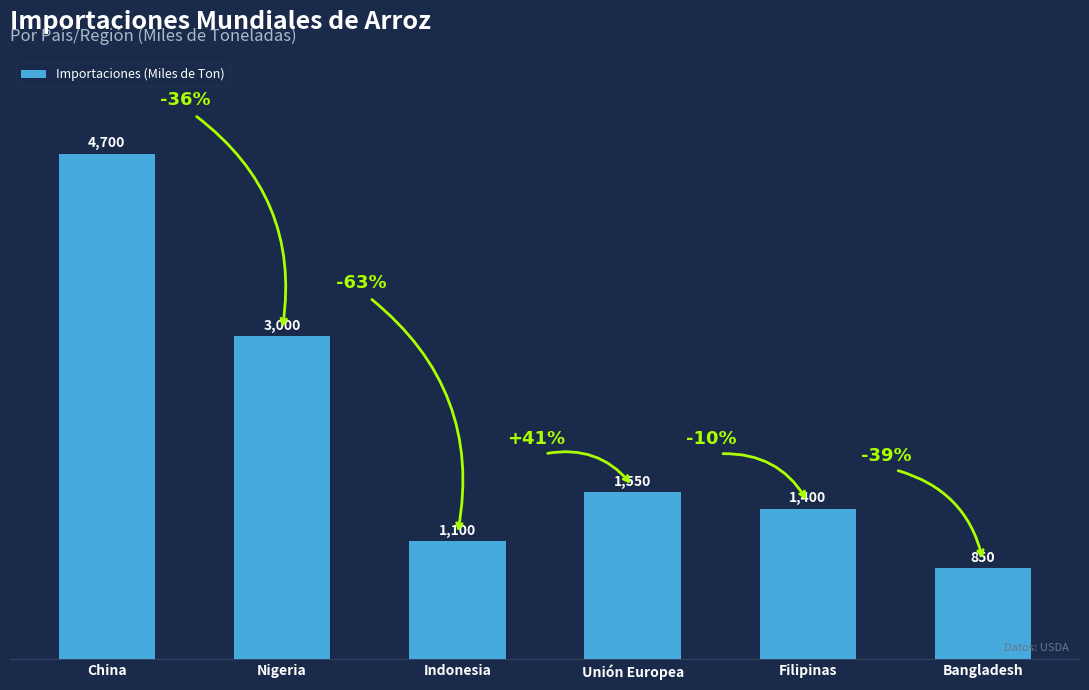

Approximately how many times larger is the value at Filipinas compared to Indonesia?

1.3